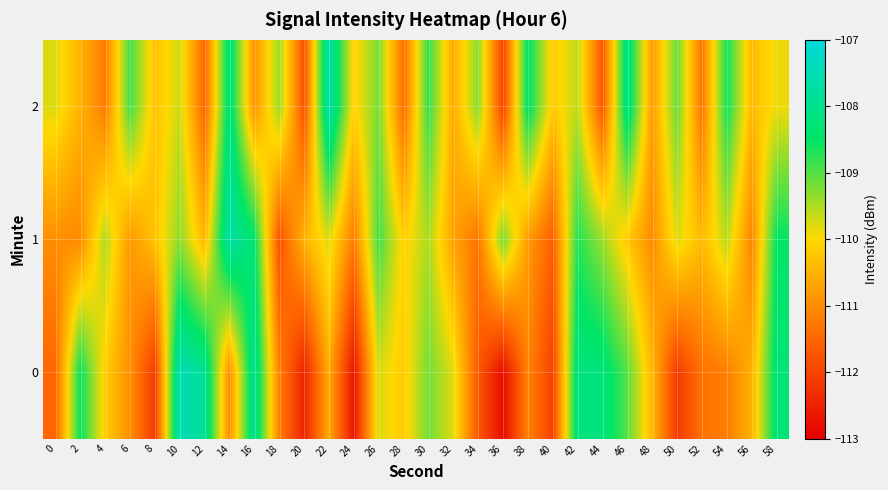

How many categories are shown in the chart?

30